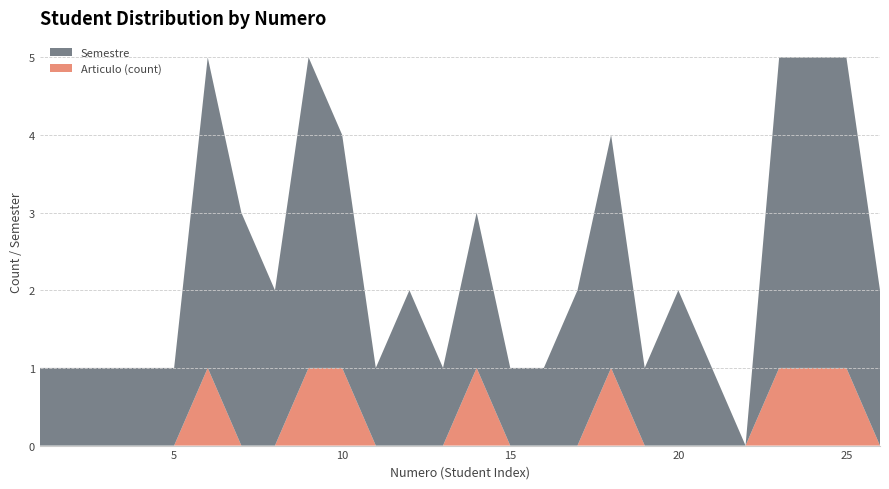

Reading left to right, extract all data points from this chart.

Semestre: 1=1	2=1	3=1	4=1	5=1	6=4	7=3	8=2	9=4	10=3	11=1	12=2	13=1	14=2	15=1	16=1	17=2	18=3	19=1	20=2	21=1	22=0	23=4	24=4	25=4	26=2
Articulo (count): 1=0	2=0	3=0	4=0	5=0	6=1	7=0	8=0	9=1	10=1	11=0	12=0	13=0	14=1	15=0	16=0	17=0	18=1	19=0	20=0	21=0	22=0	23=1	24=1	25=1	26=0